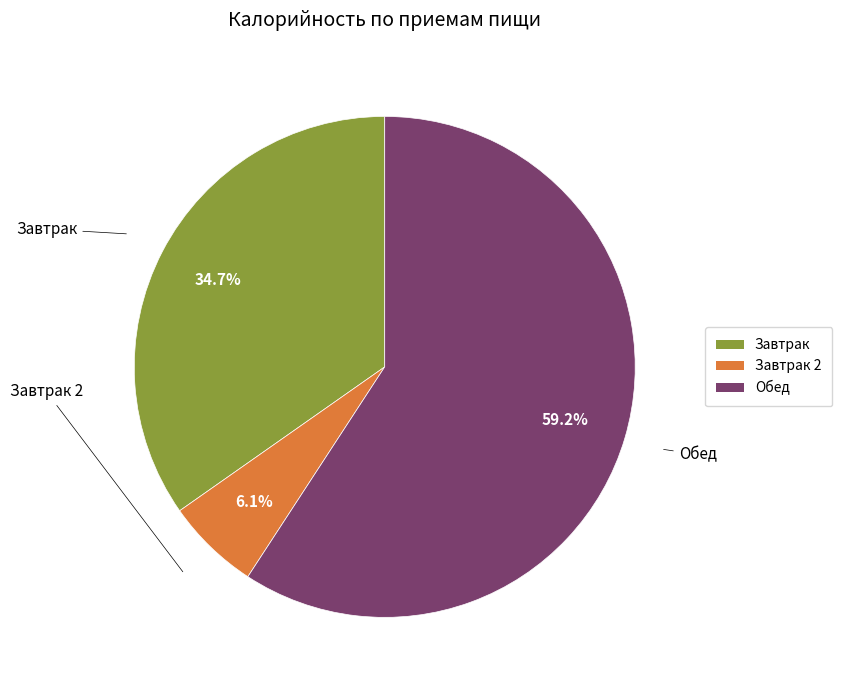

Does any single category account for the majority?

Yes